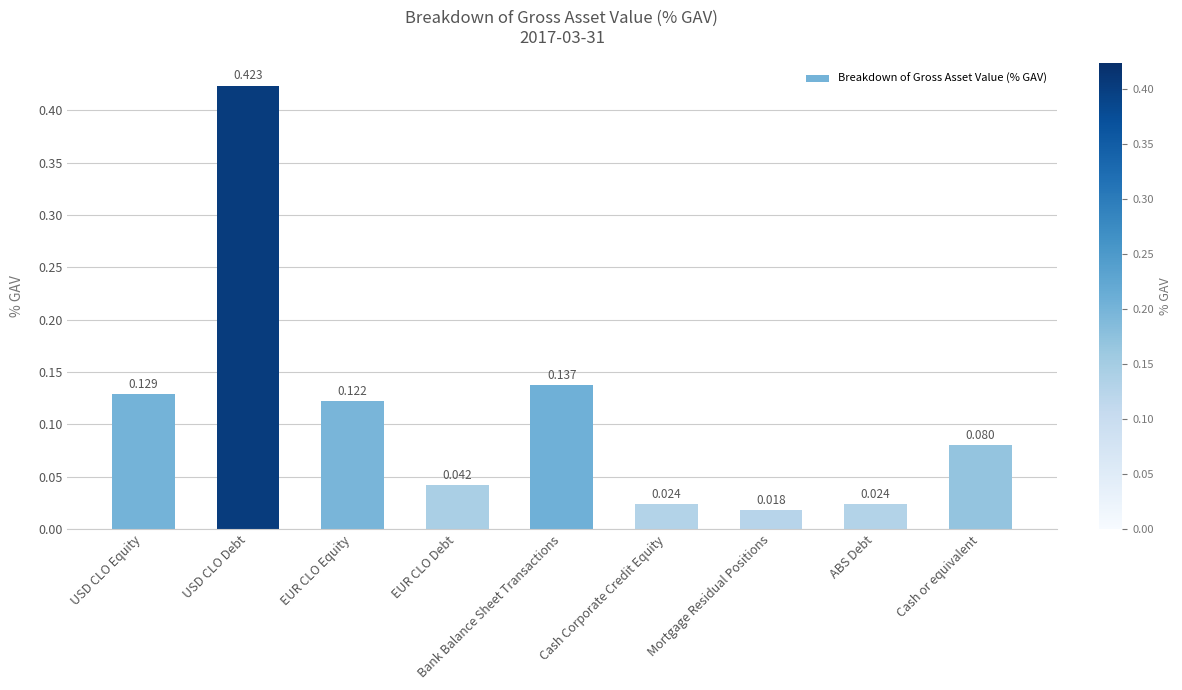

Which category has the lowest value across all series?

Mortgage Residual Positions